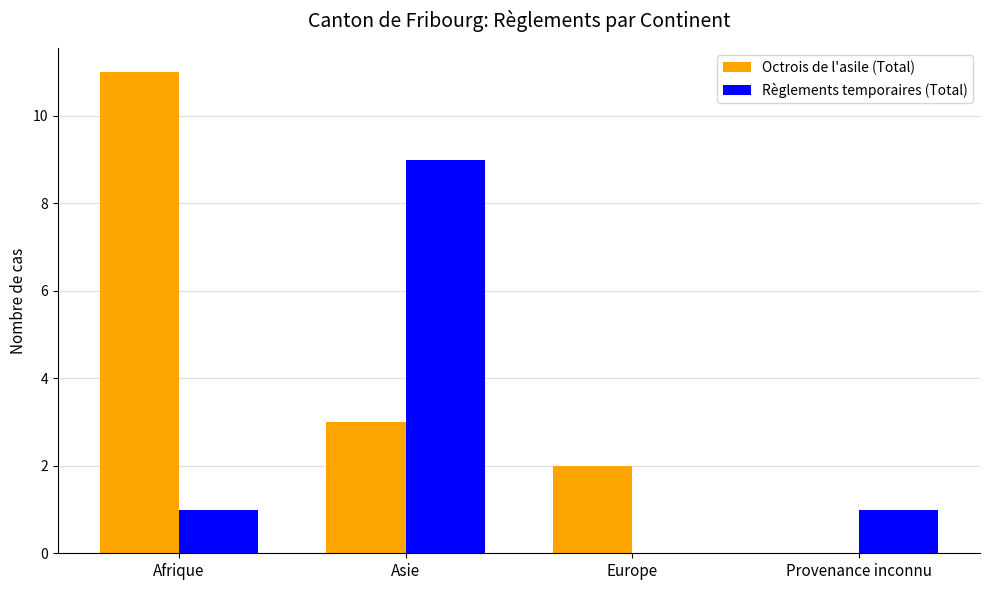

Which category has the highest value in the Règlements temporaires (Total) series?

Asie